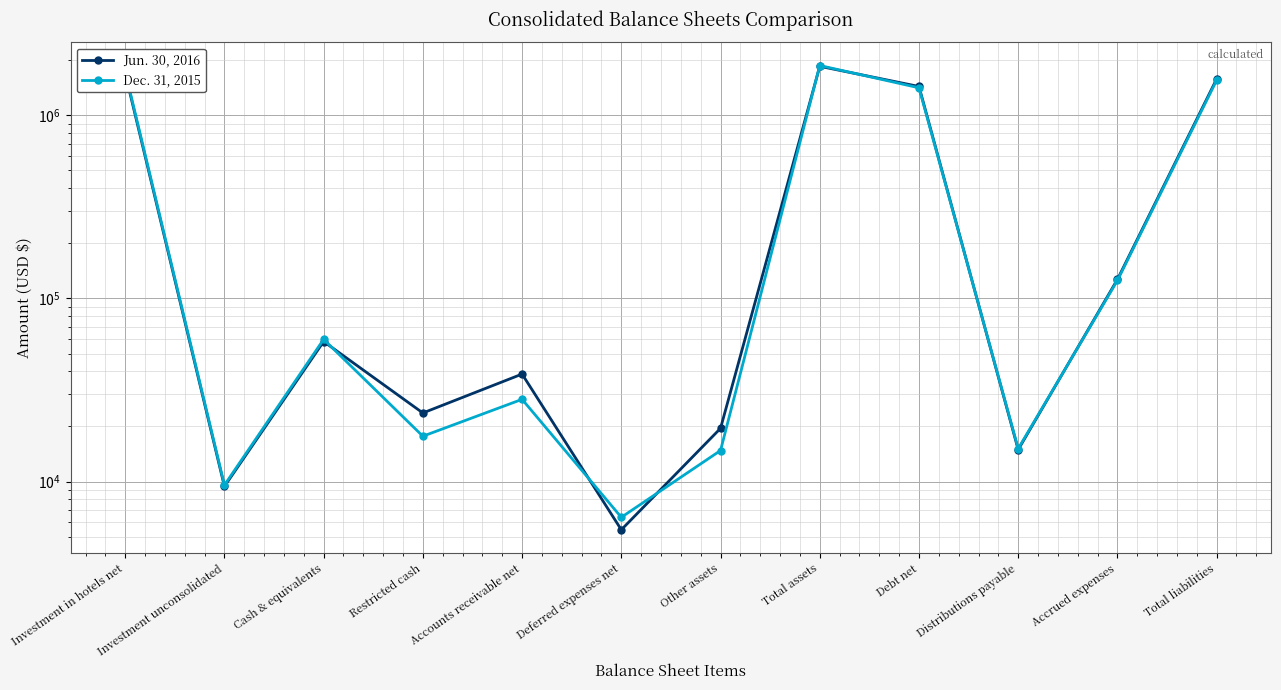

What is the label of the 6th point from the right?

Other assets